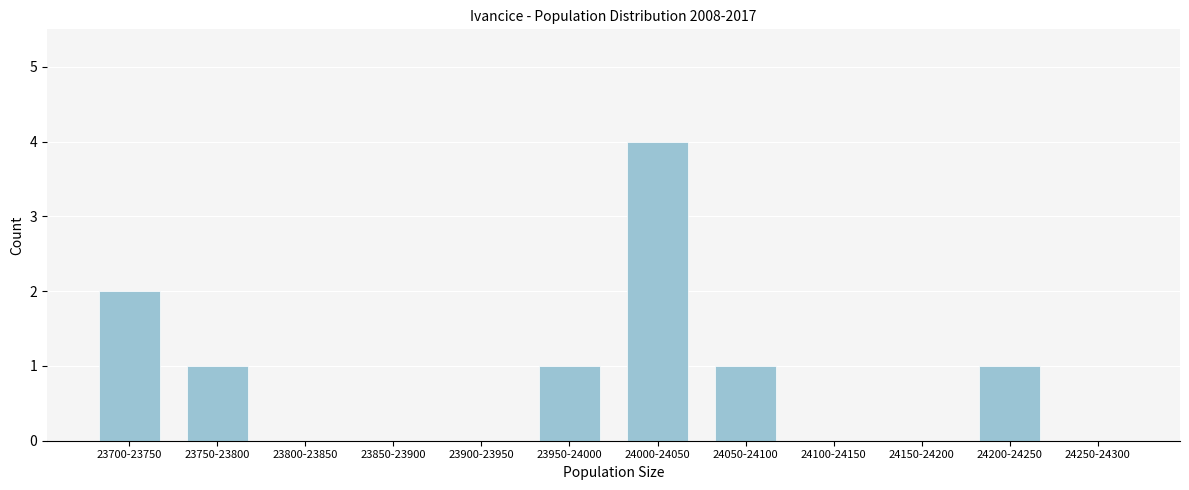

Reading left to right, transcribe all the data shown in this chart.

23700-23750=2	23750-23800=1	23800-23850=0	23850-23900=0	23900-23950=0	23950-24000=1	24000-24050=4	24050-24100=1	24100-24150=0	24150-24200=0	24200-24250=1	24250-24300=0